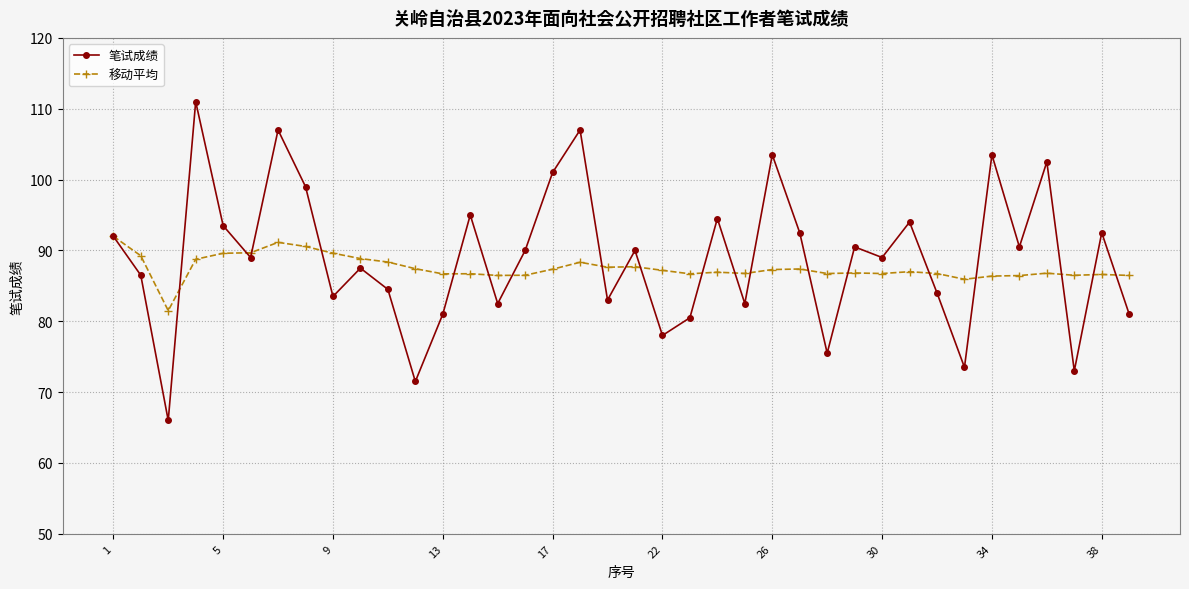

What is the value of the 移动平均 point at the 32nd from the left?

85.9